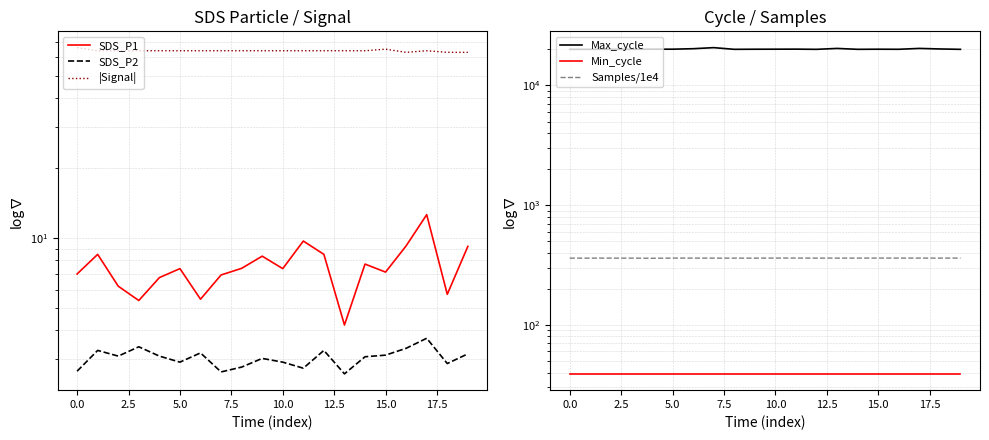

At which category does the chart reach its minimum across all series?

13